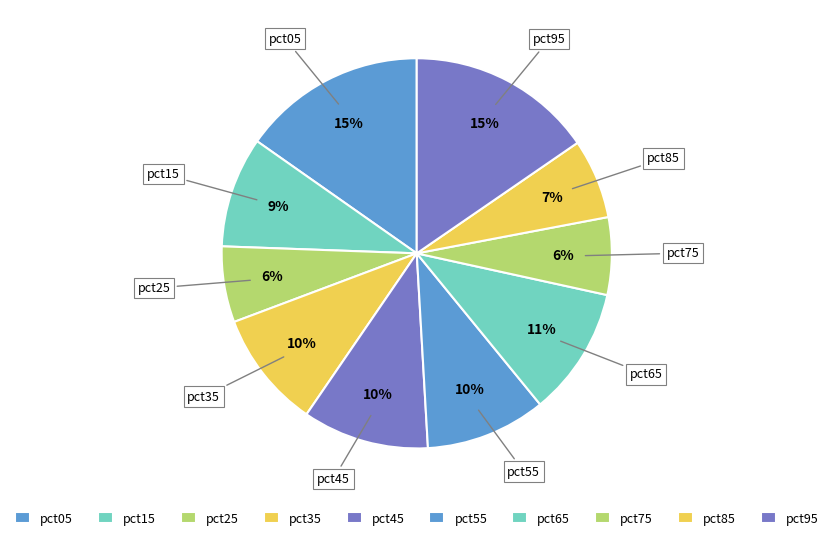

To the nearest percent, what portion does pct05 represent?

15%